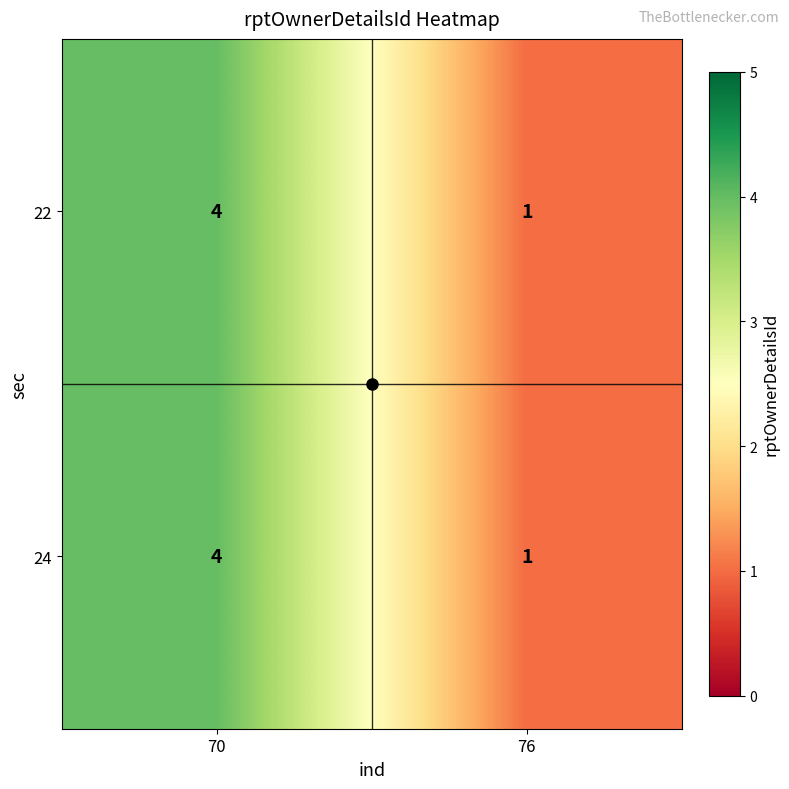

What is the difference between the 24 values at 70 and 76?

3